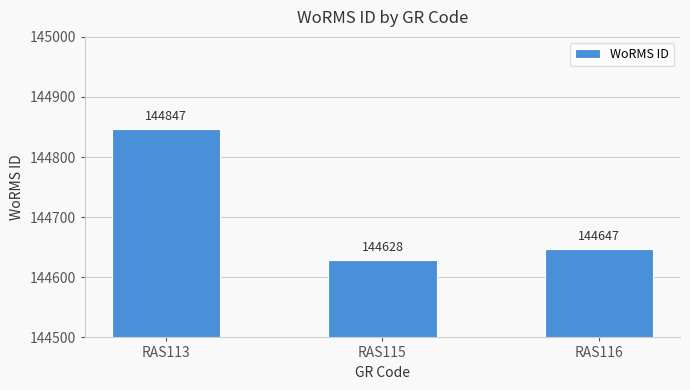

Which has a higher value, RAS113 or RAS116?

RAS113